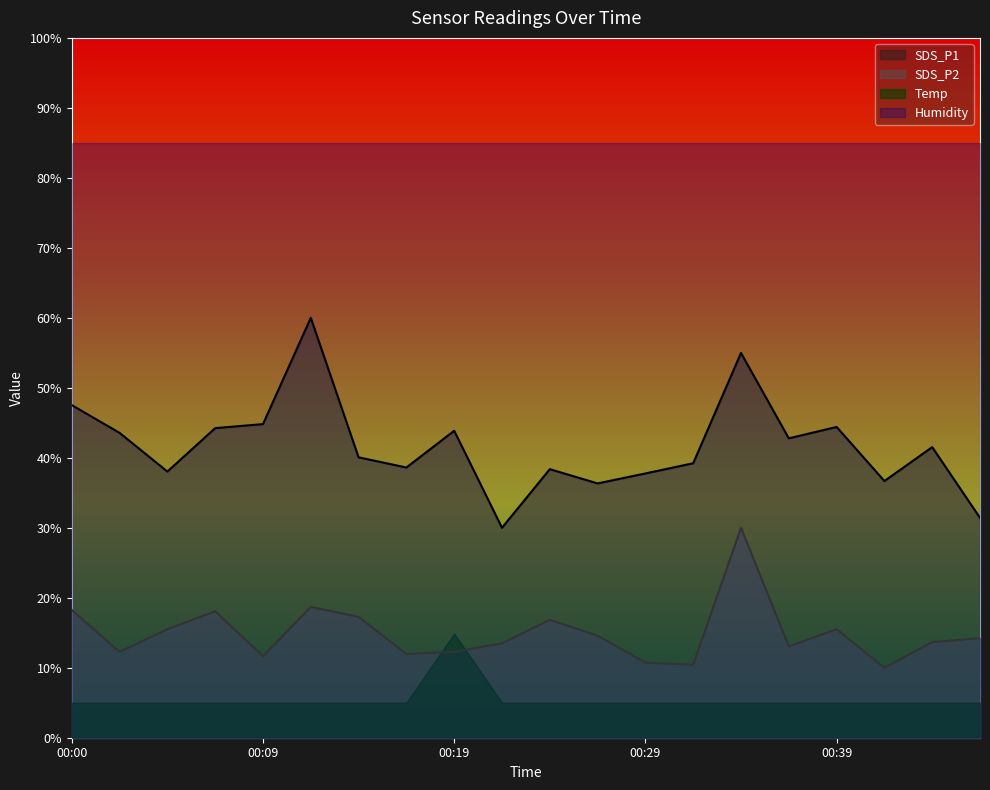

At which label does SDS_P1 reach its peak?

00:12